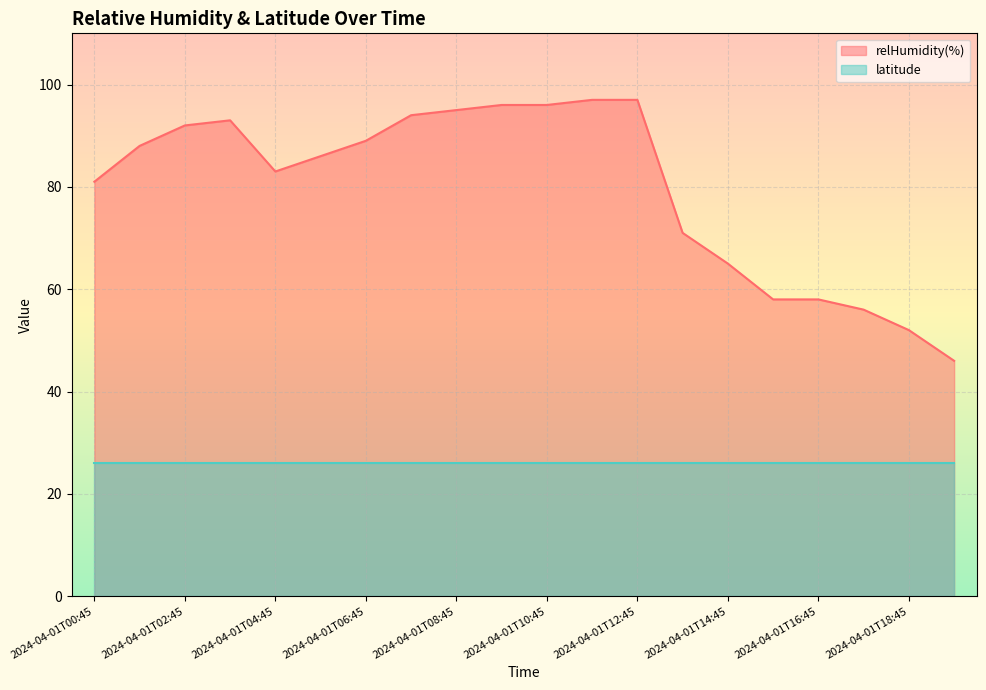

What is the label of the 2nd point from the right?

2024-04-01T18:45